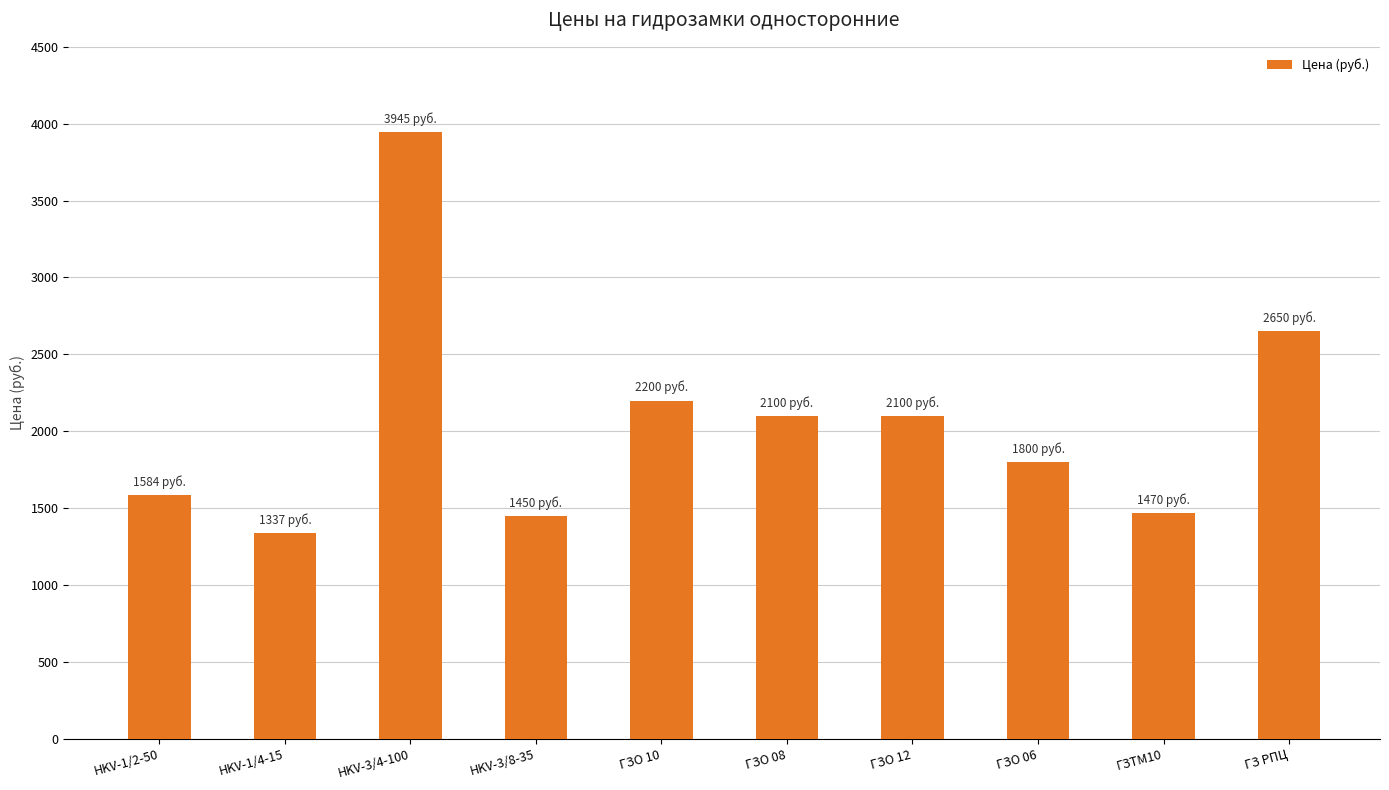

Reading left to right, extract all data points from this chart.

HKV-1/2-50=1584	HKV-1/4-15=1337	HKV-3/4-100=3945	HKV-3/8-35=1450	ГЗО 10=2200	ГЗО 08=2100	ГЗО 12=2100	ГЗО 06=1800	ГЗТМ10=1470	ГЗ РПЦ=2650